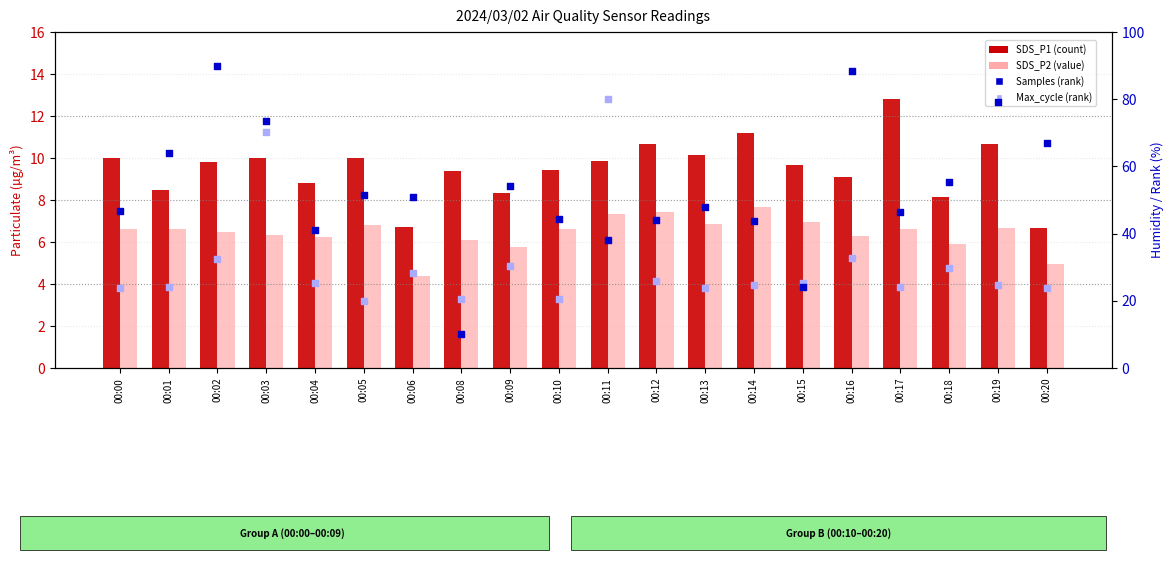

At which category is the sum across all series the highest?

00:03